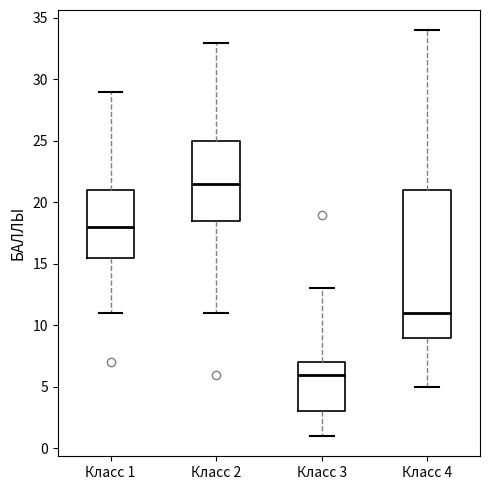

Reading left to right, transcribe this box plot: for each box, give where its median line is, the range the box spans, and where its two whiskers end, as read against the y-axis. The values are not printed on the chart, so give them approximately, as read against the axis.

Класс 1: median 18.0, box 15.5 to 21.0, whiskers 11.0 to 29.0
Класс 2: median 21.5, box 18.5 to 25.0, whiskers 11.0 to 33.0
Класс 3: median 6.0, box 3.0 to 7.0, whiskers 1.0 to 13.0
Класс 4: median 11.0, box 9.0 to 21.0, whiskers 5.0 to 34.0